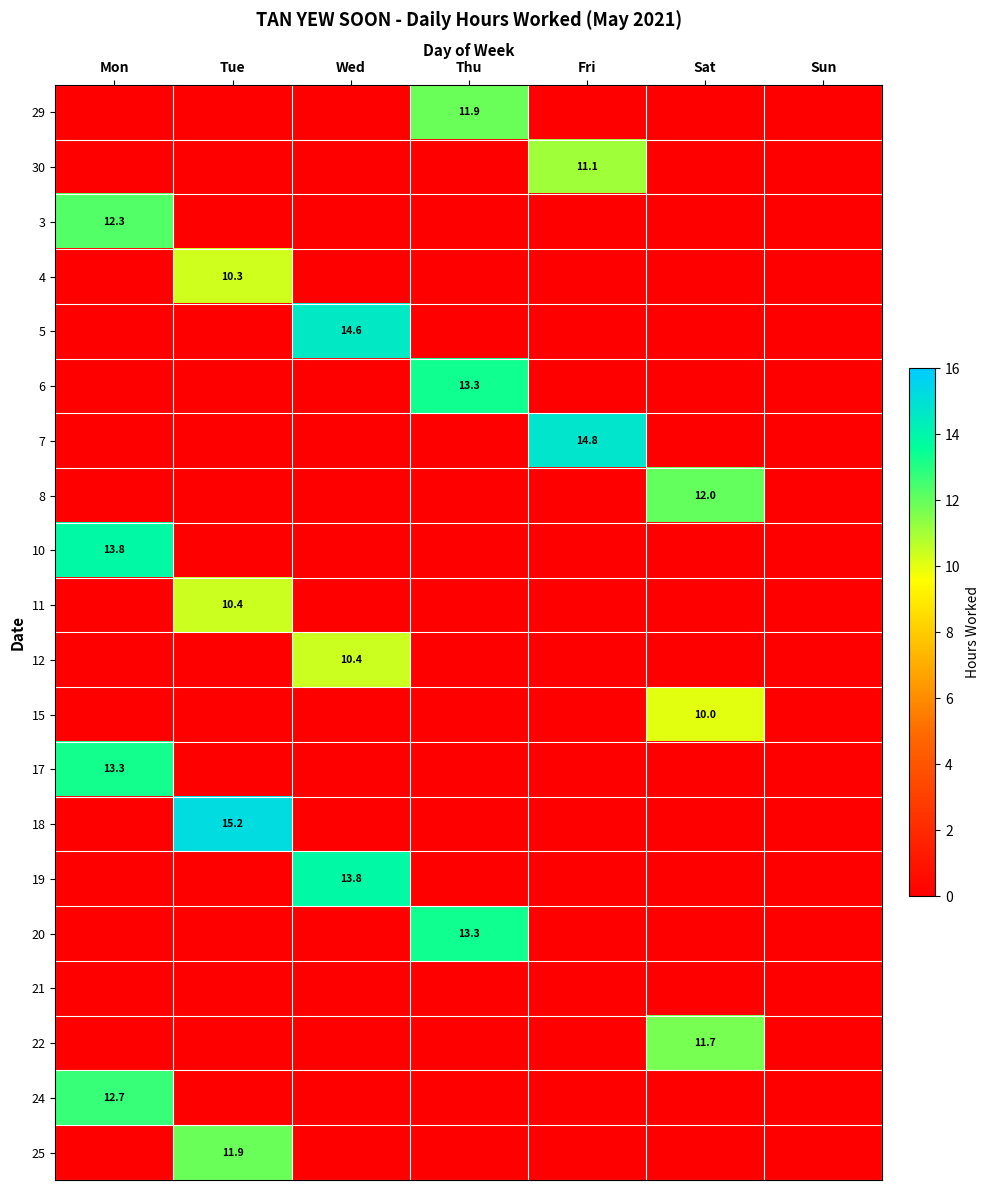

Is it true that 12 equals 6.3 at Wed?

False